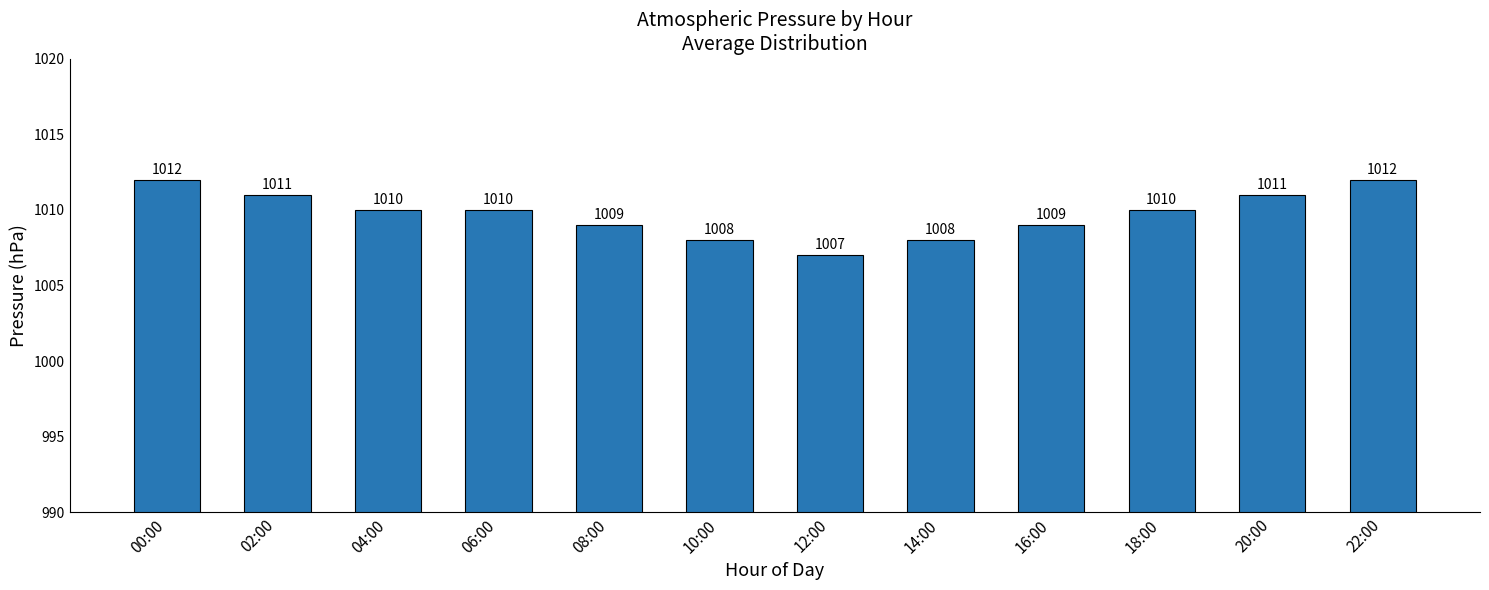

Is it true that the value at 12:00 is 1007?

True